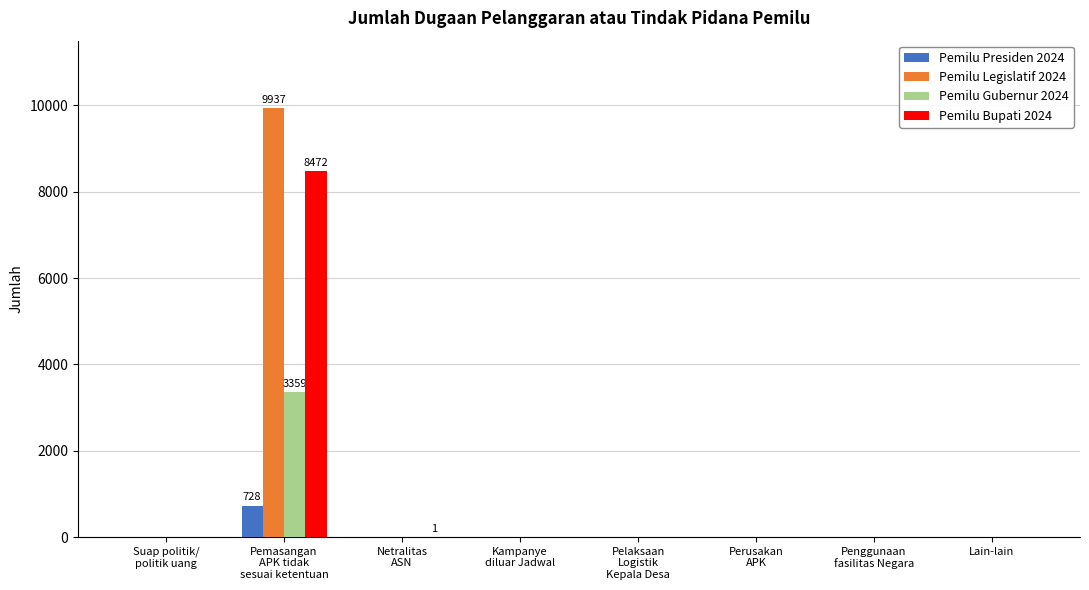

How many data points in Pemilu Gubernur 2024 are above 0?

1